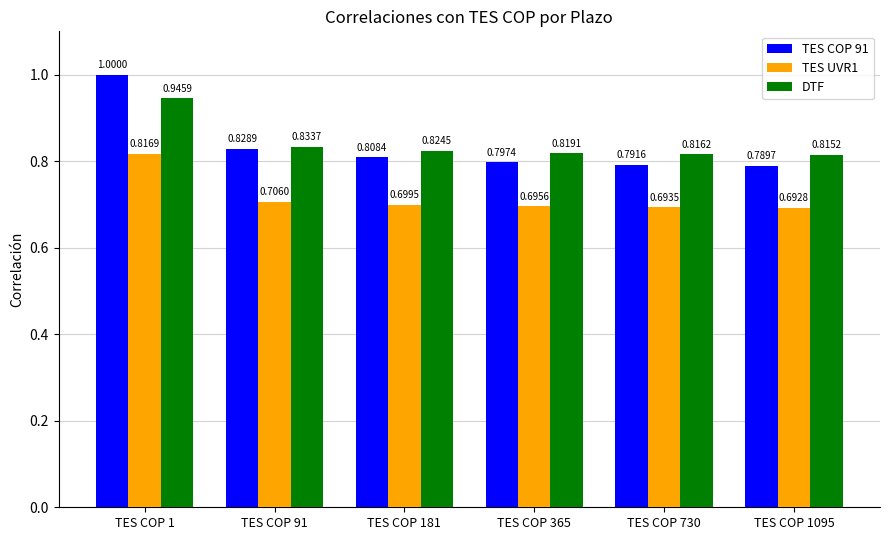

At how many categories does at least one series exceed 0?

6